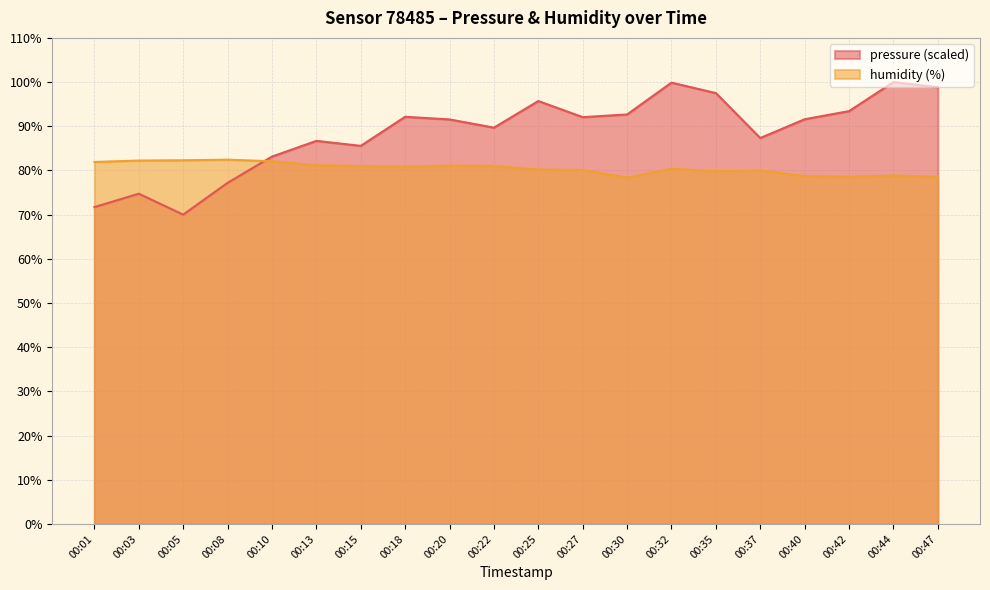

What is the sum of the pressure values at 00:44 and 00:03?

174.7